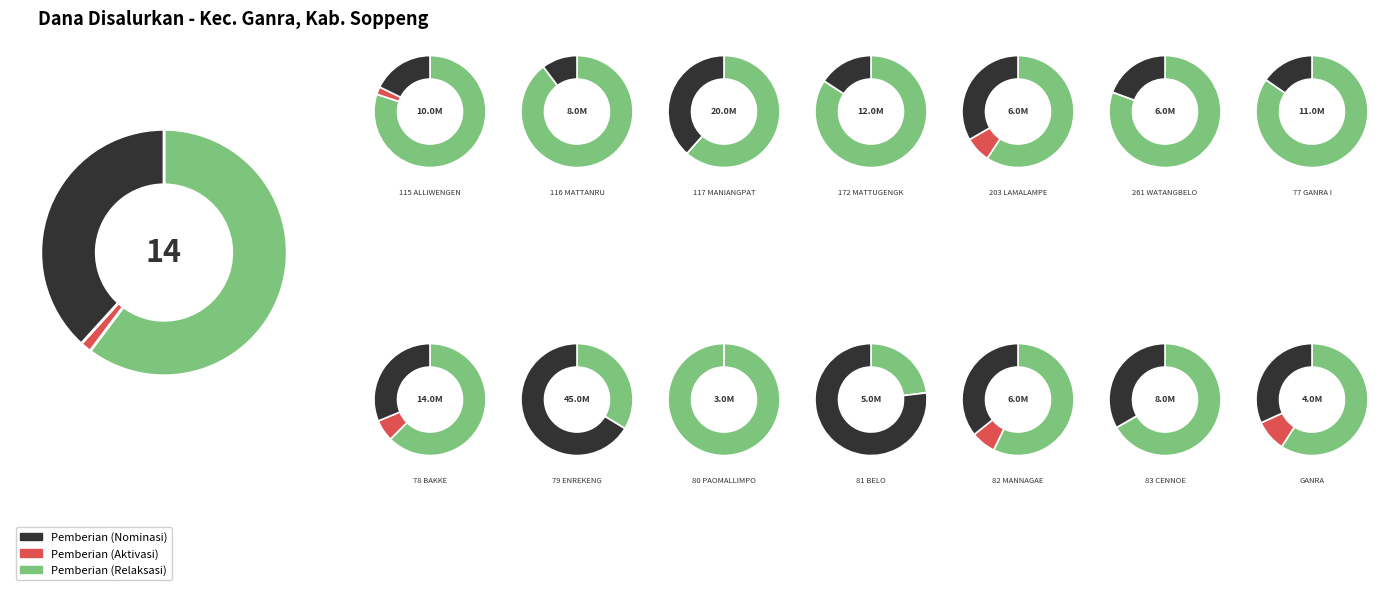

Is it true that 11 is 5% of the pie?

False